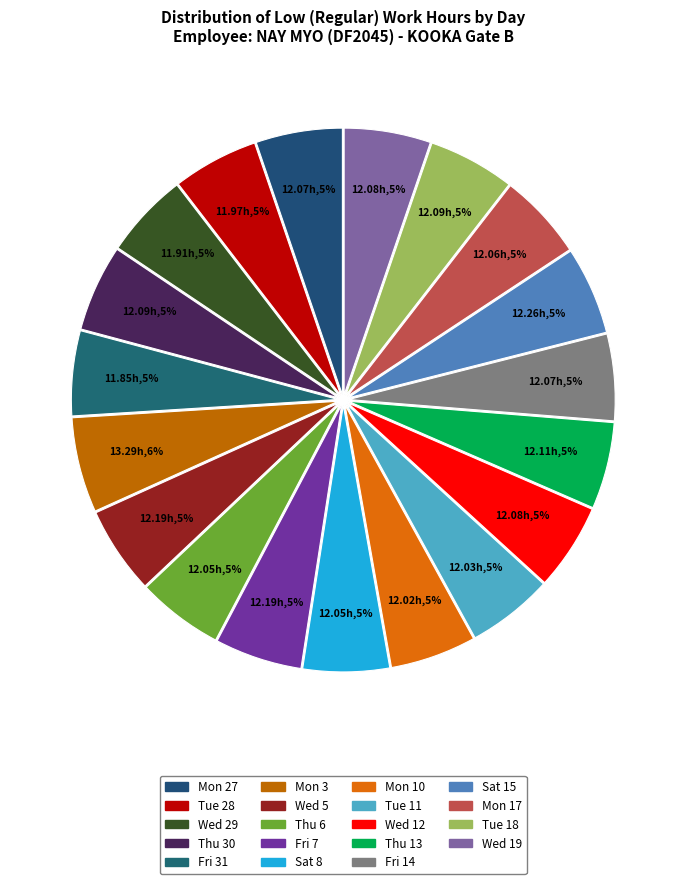

How many segments does this pie chart have?

19